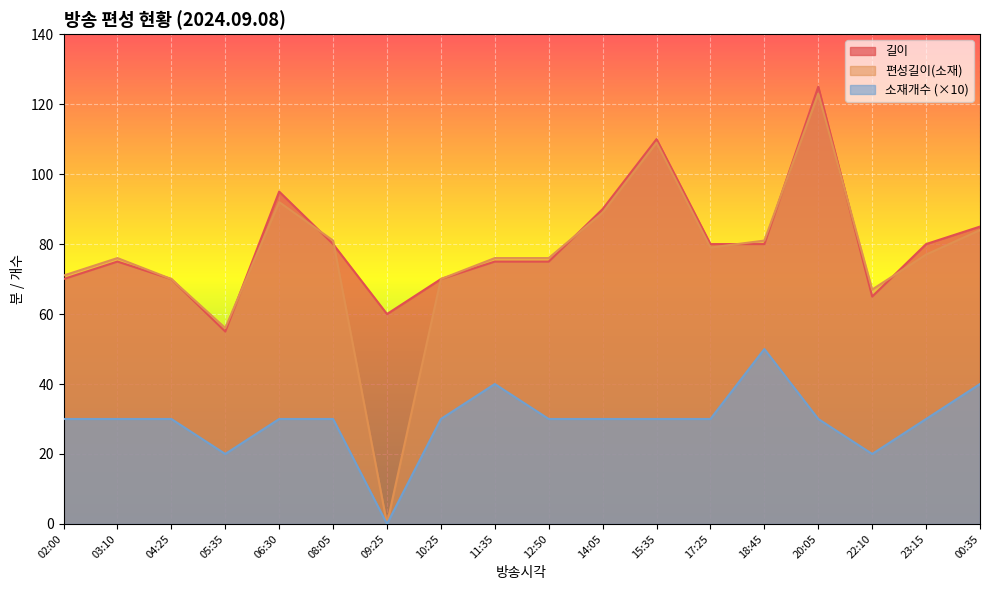

Where is 소재개수 nearest to the value 25?

02:00